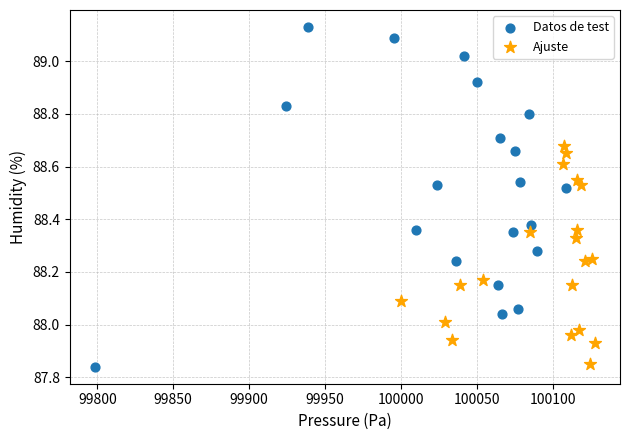

What are all the series names shown in the legend?

Datos de test, Ajuste